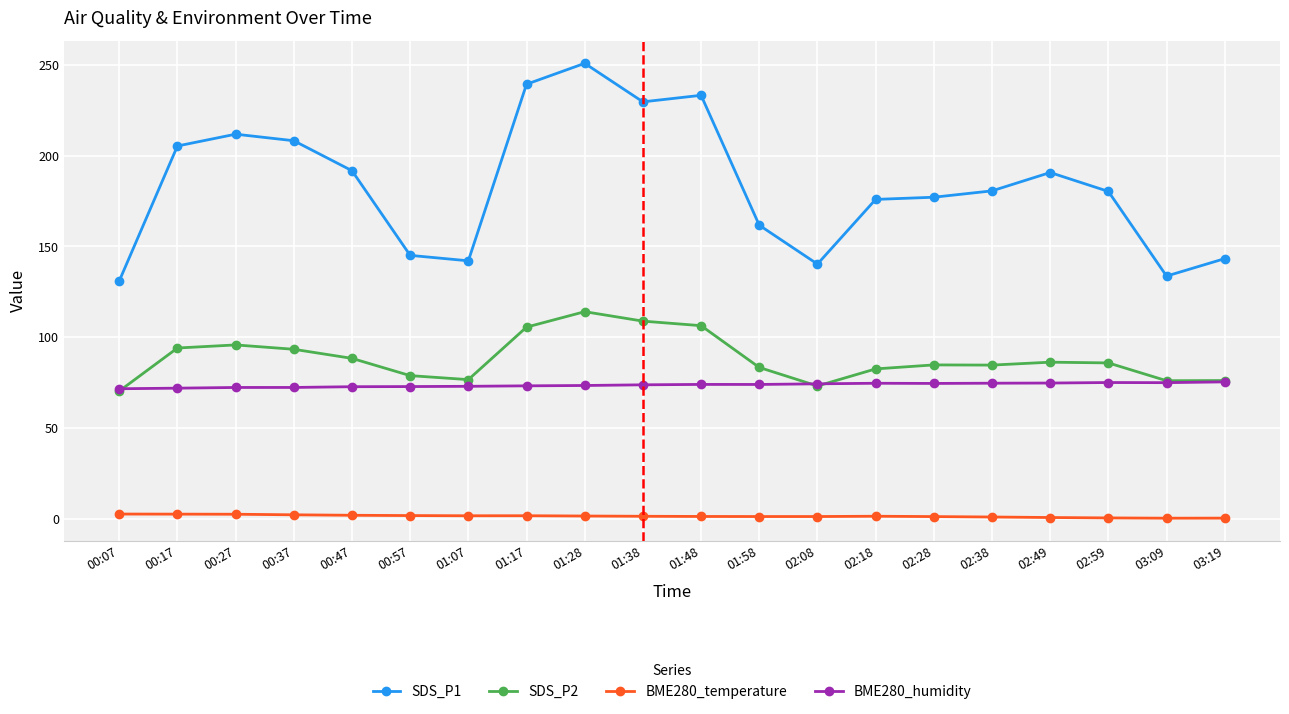

List the series in order of their peak value, lowest first.

BME280_temperature, BME280_humidity, SDS_P2, SDS_P1